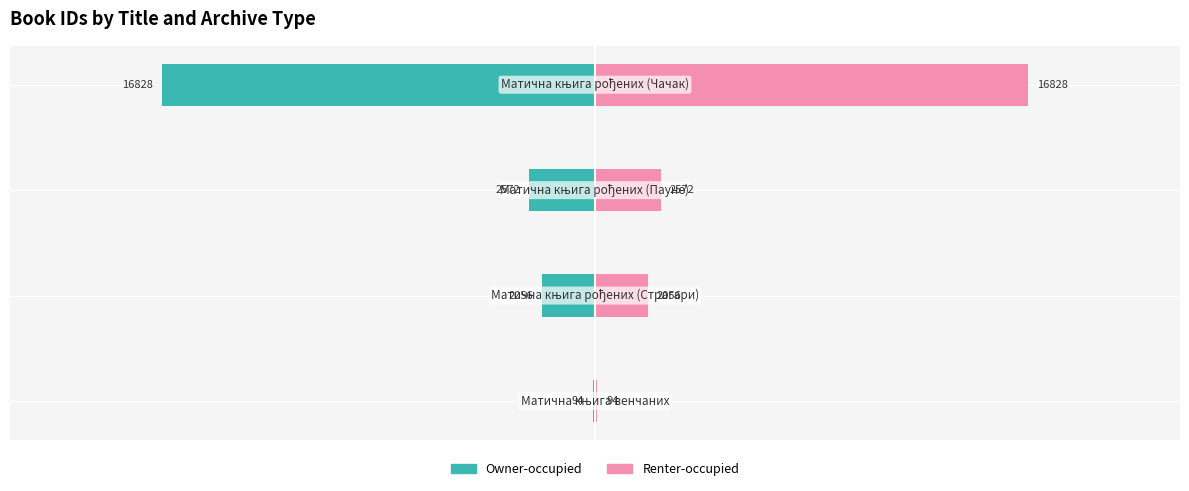

What is the difference between the maximum and minimum values in the Renter-occupied series?

16734